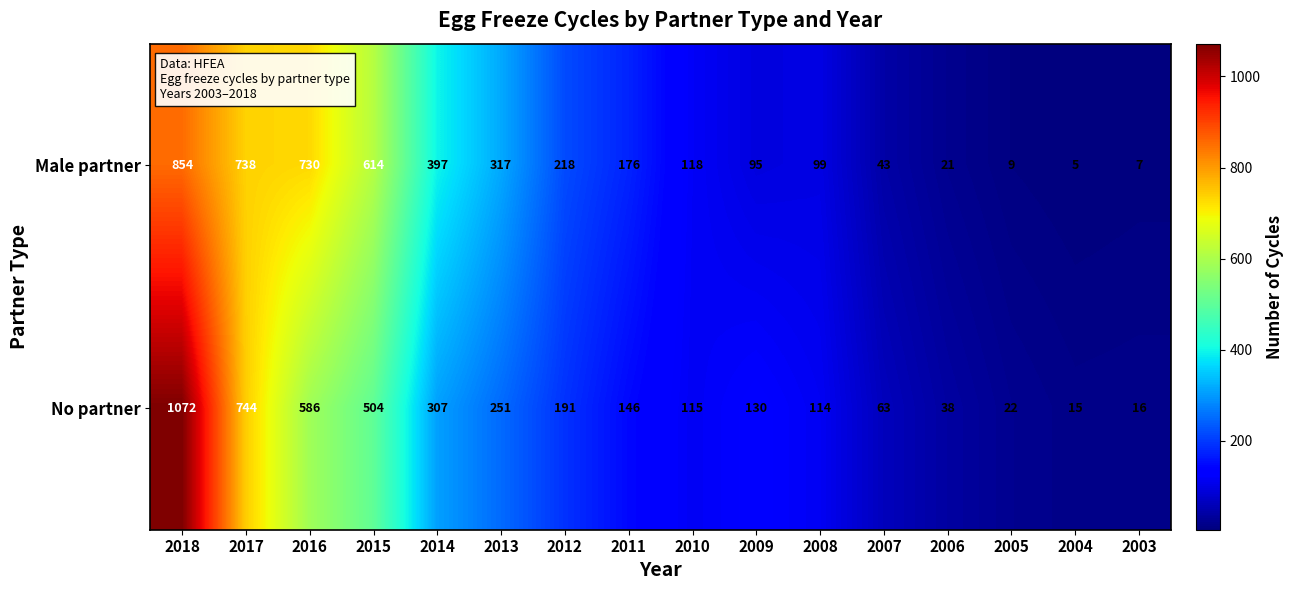

Rank the series at 2012 from highest to lowest value.

Male partner, No partner